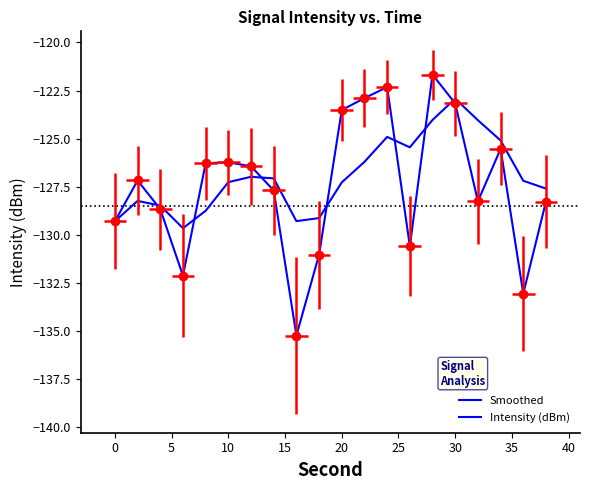

What is the greatest value displayed?

-121.7